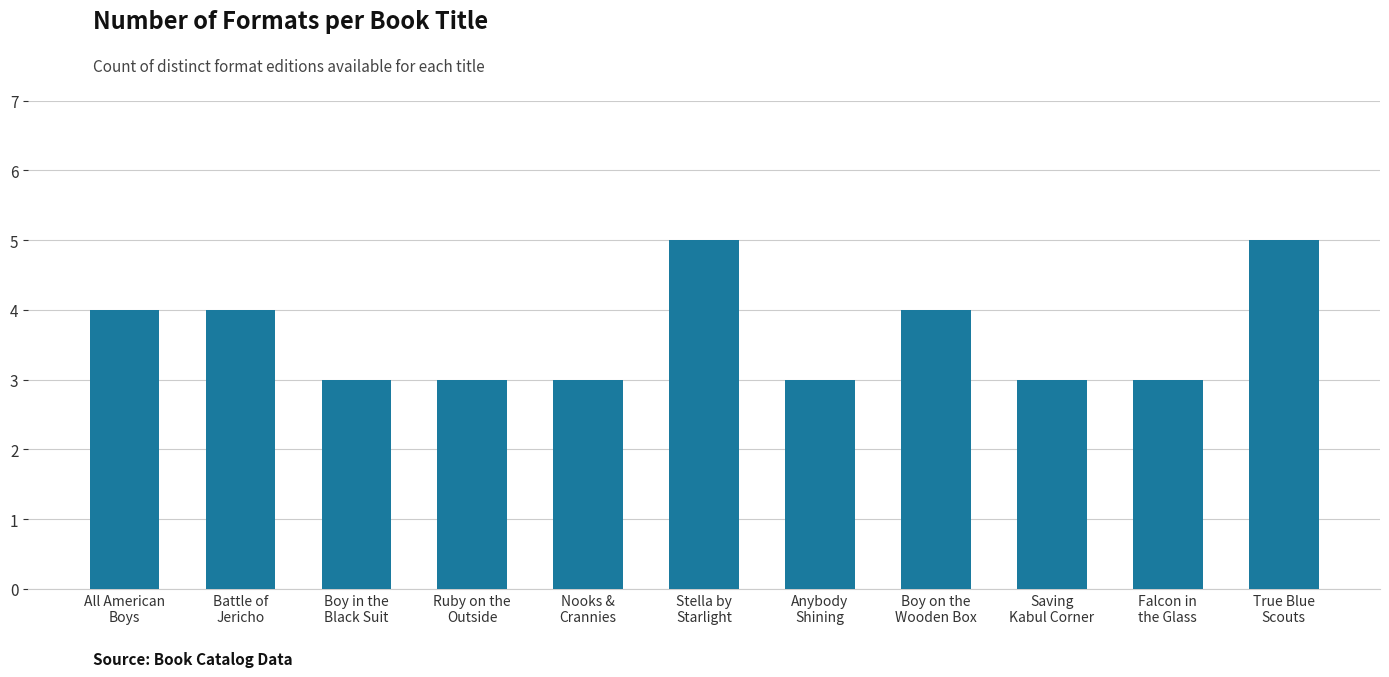

Are the bars horizontal?

No